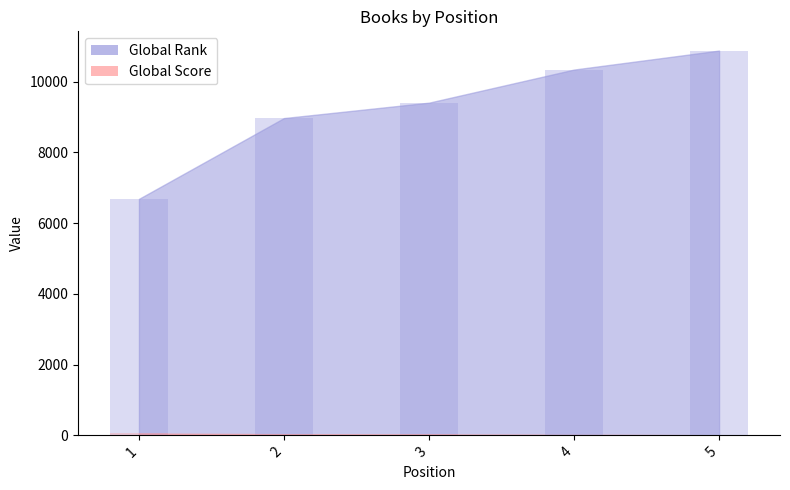

What is the approximate value of Global Score at 3, to the nearest 10?

30